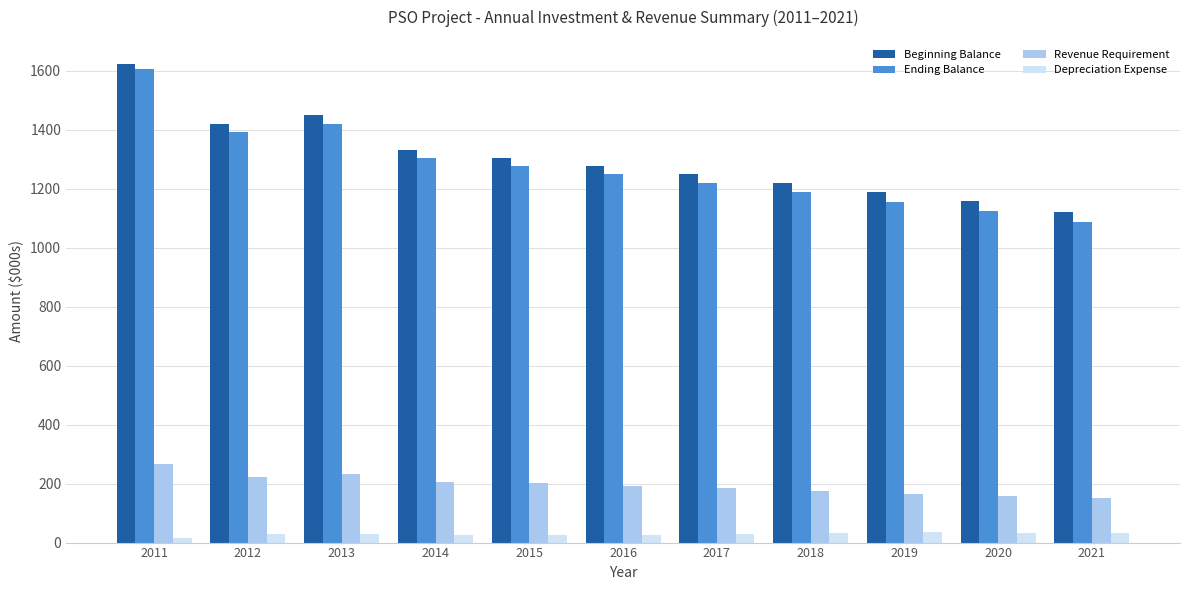

Is it true that Depreciation Expense equals 27.0 at 2014?

True